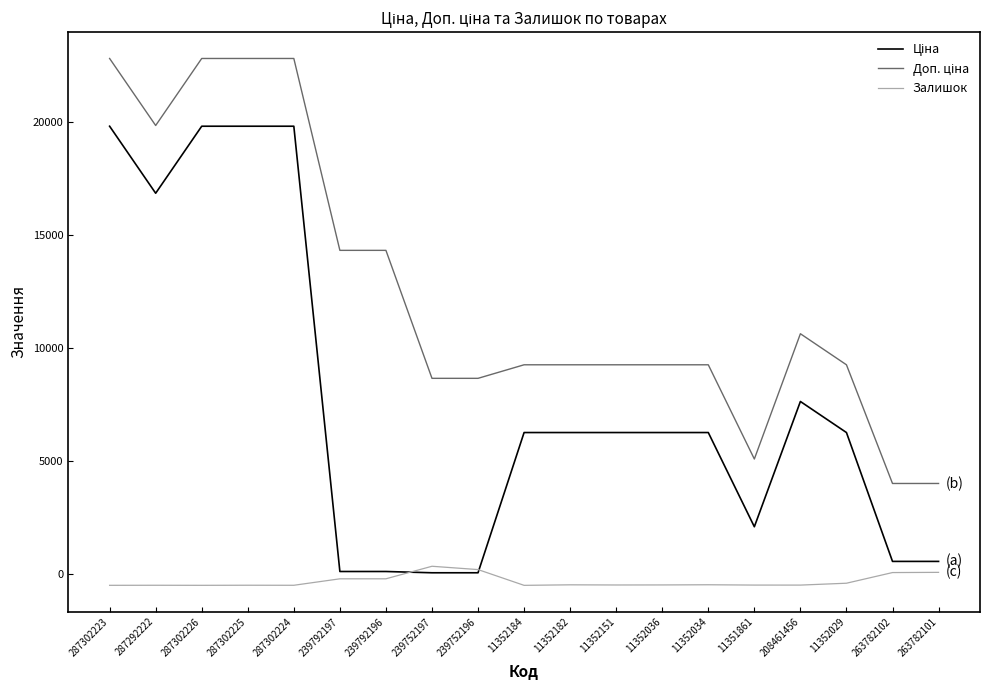

What is the greatest value displayed?

22831.1